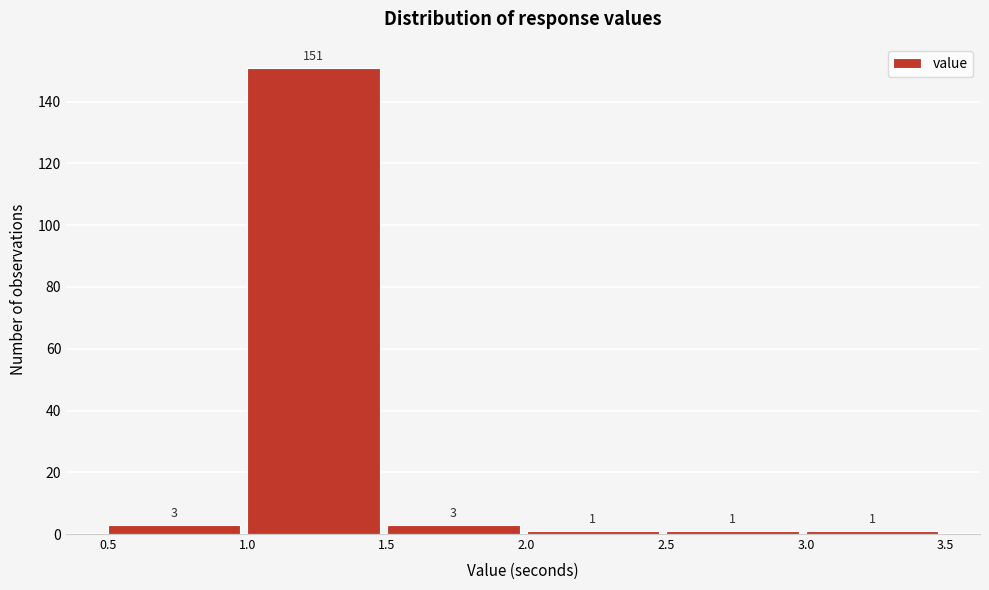

Reading left to right, list every bar in this chart as the range it spans on the x-axis followed by its height.

0.5 to 1.0: 3
1.0 to 1.5: 151
1.5 to 2.0: 3
2.0 to 2.5: 1
2.5 to 3.0: 1
3.0 to 3.5: 1